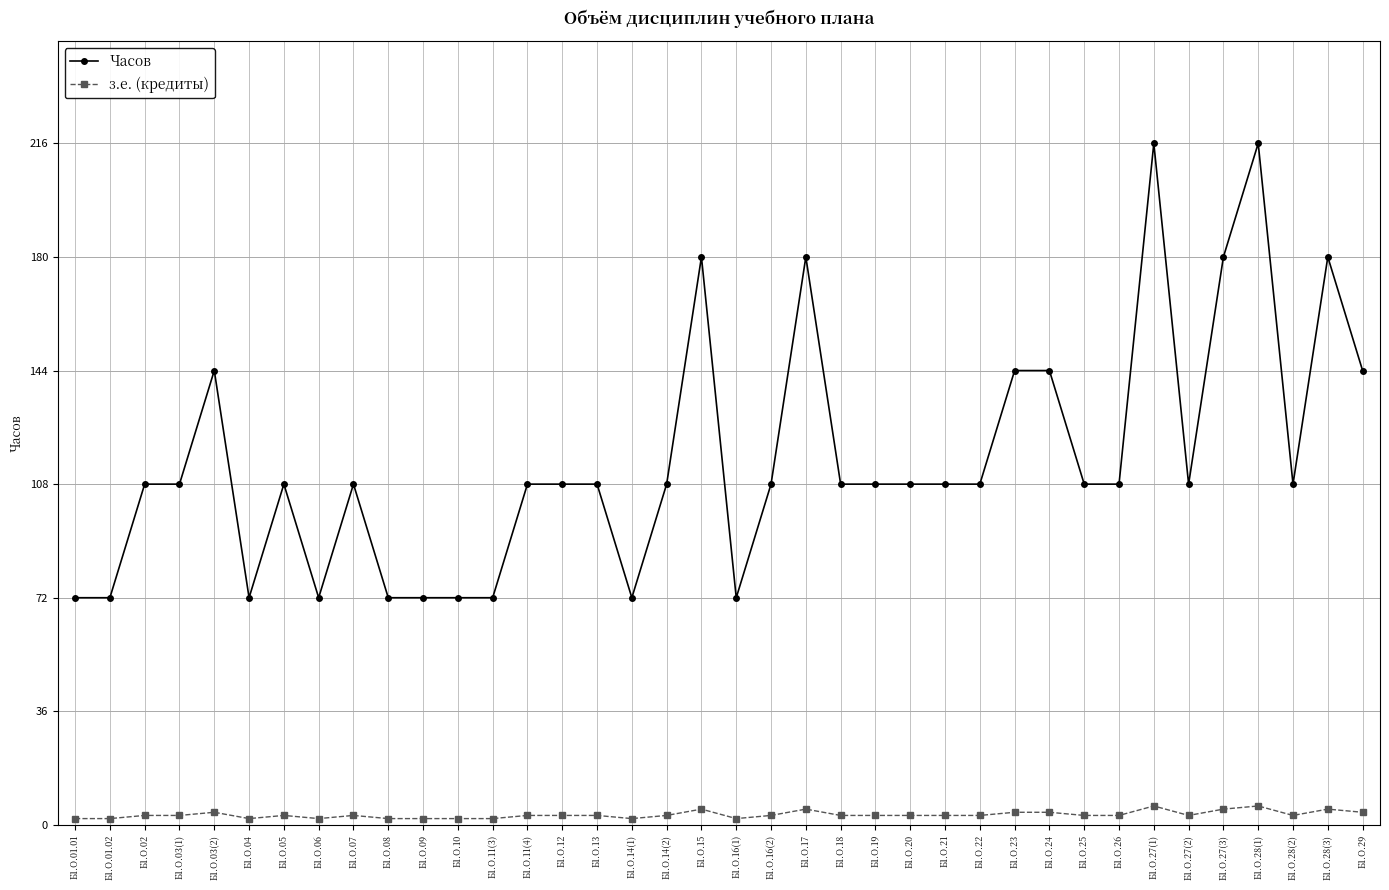

What is the label of the 34th point from the right?

Б1.О.03(2)